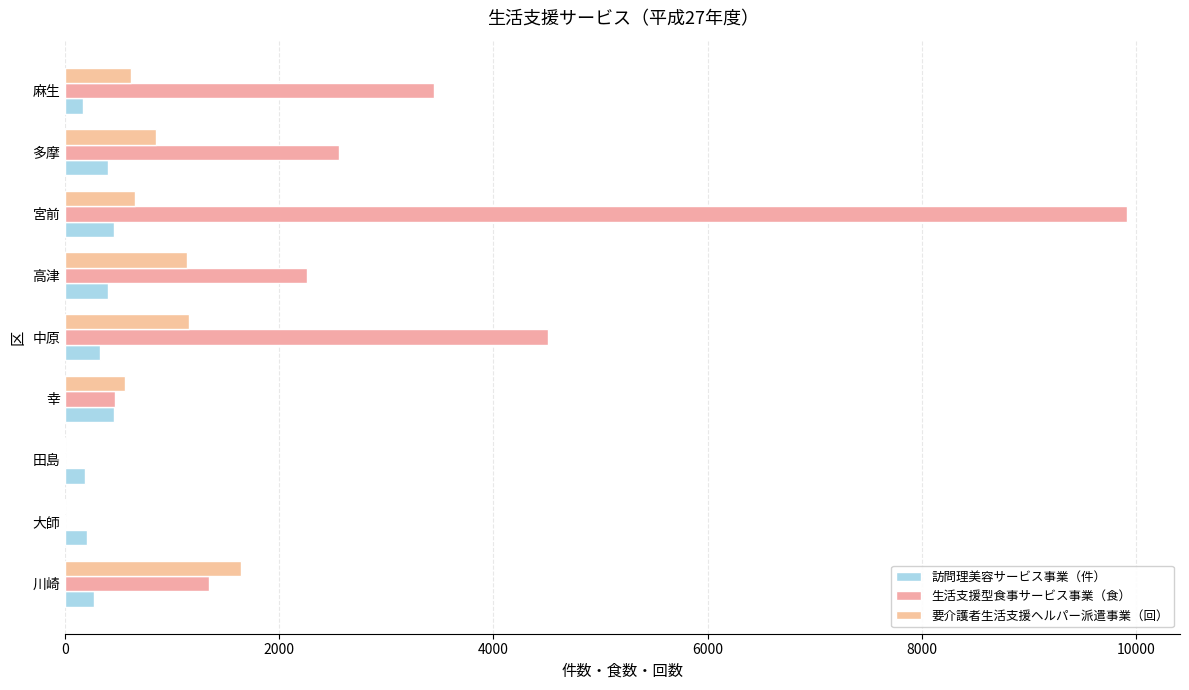

List the series in order of their peak value, lowest first.

訪問理美容サービス事業（件）, 要介護者生活支援ヘルパー派遣事業（回）, 生活支援型食事サービス事業（食）